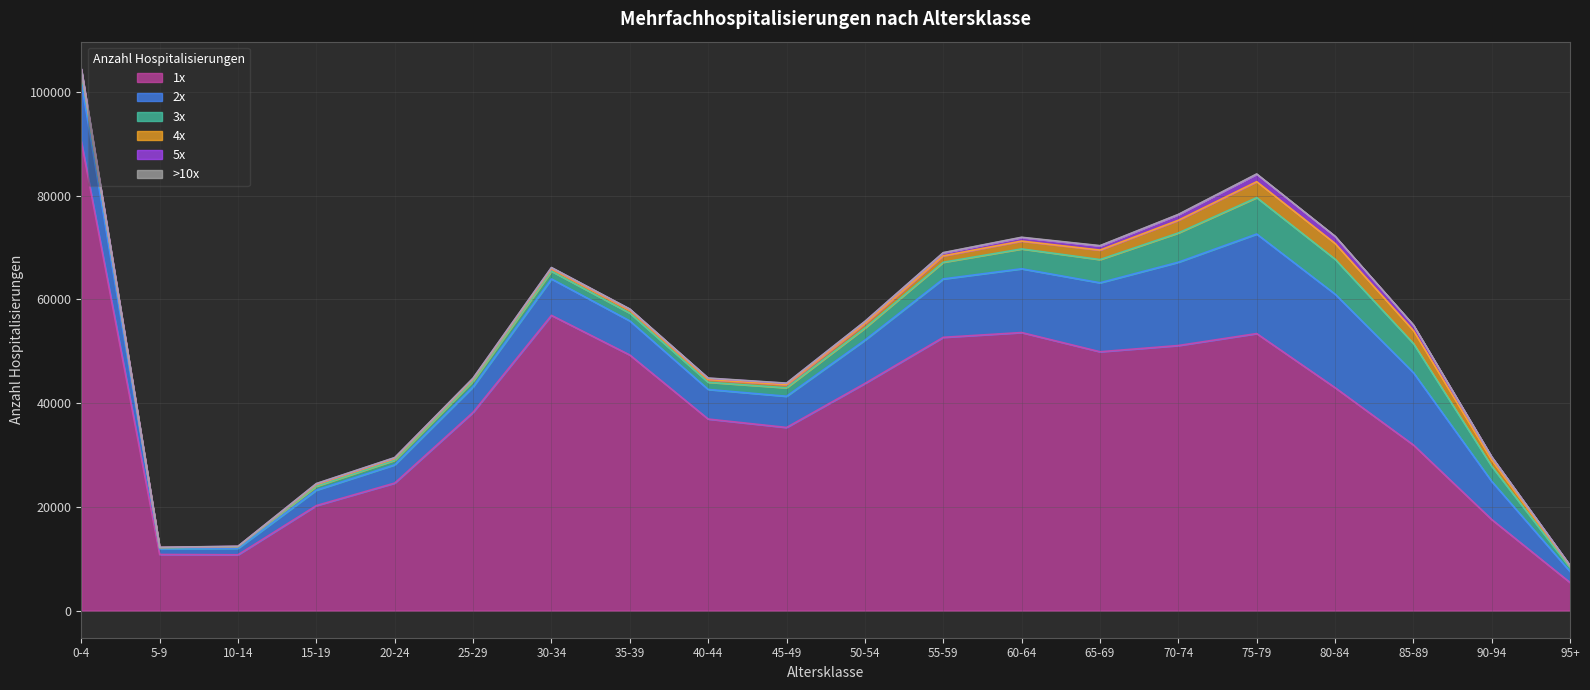

True or false: 5x and 2x cross at least once.

False